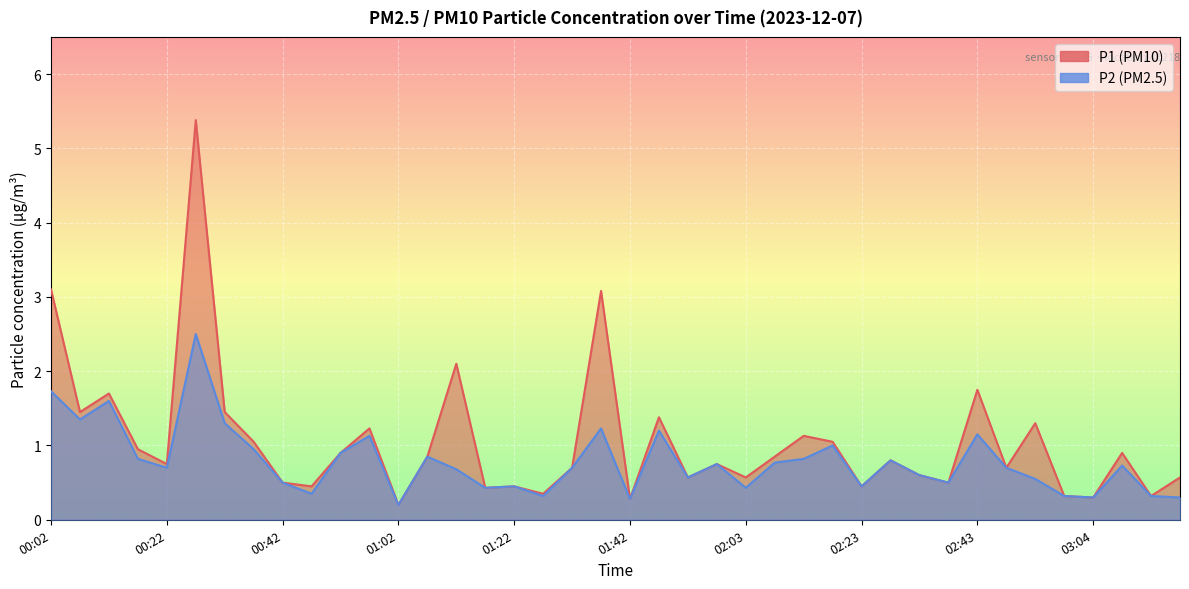

What is the maximum value for P2?

2.5